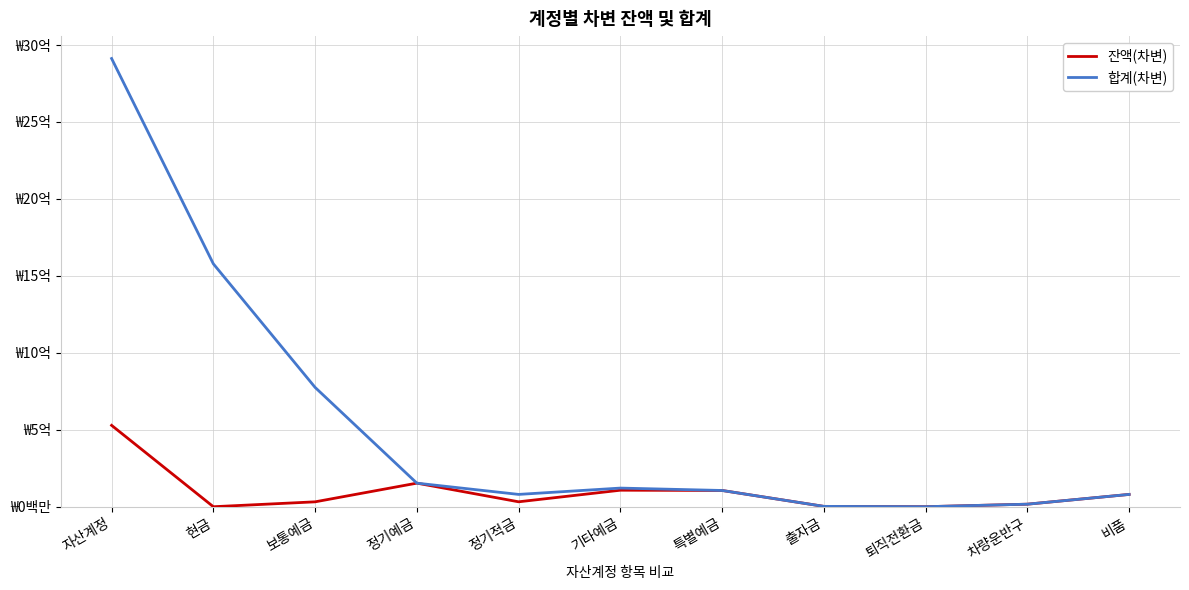

Reading right to left, list all the values displayed in this chart.

잔액(차변): 비품=79985070	차량운반구=16502900	퇴직전환금=132300	출자금=2280667	특별예금=105569896	기타예금=107284072	정기적금=32000000	정기예금=153212469	보통예금=31771853	현금=1500	자산계정=528740727
합계(차변): 비품=79985070	차량운반구=16502900	퇴직전환금=132300	출자금=2280667	특별예금=105569896	기타예금=121117272	정기적금=80000000	정기예금=153212469	보통예금=775356540	현금=1578196656	자산계정=2912353770